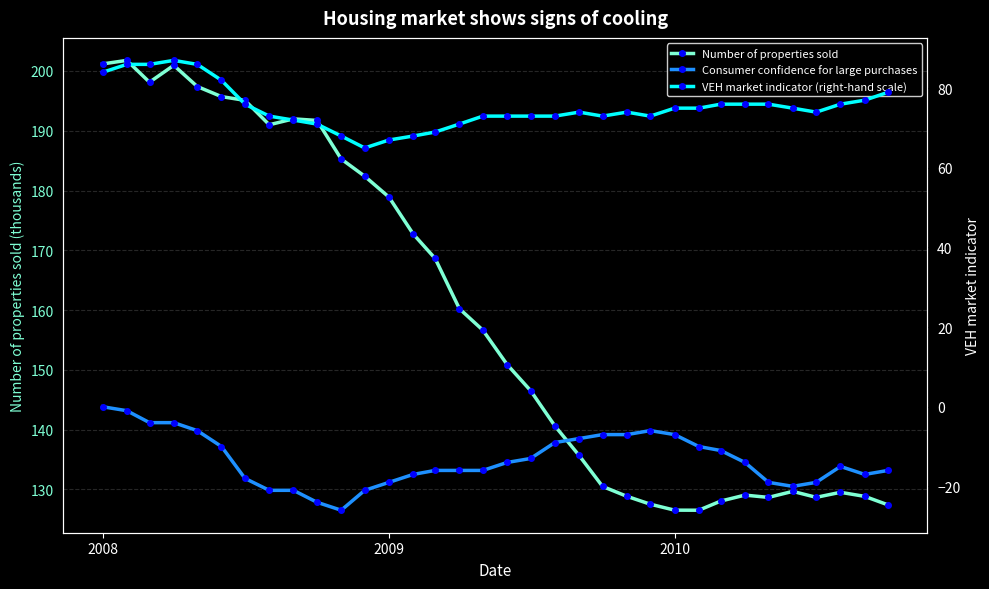

Count the number of data series in this chart.

3